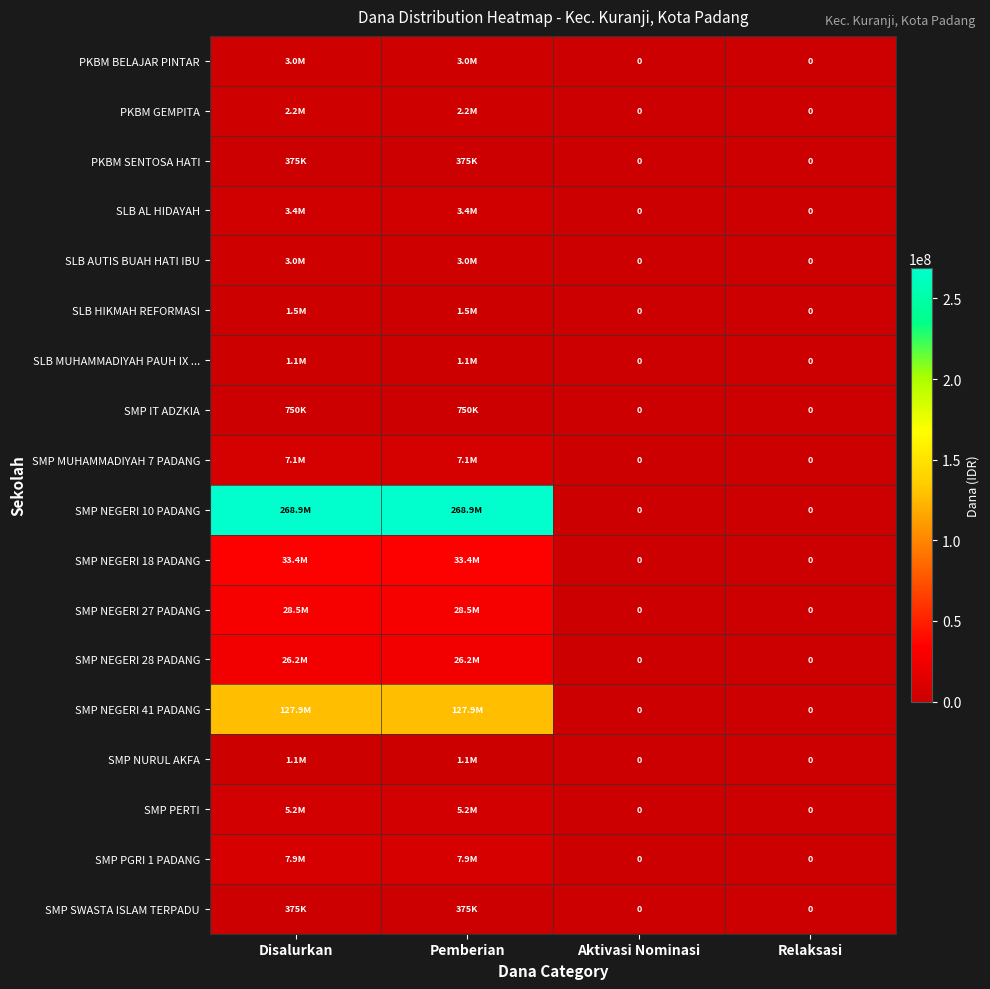

Count the SMP MUHAMMADIYAH 7 PADANG values in the range 0 to 7125000.

4